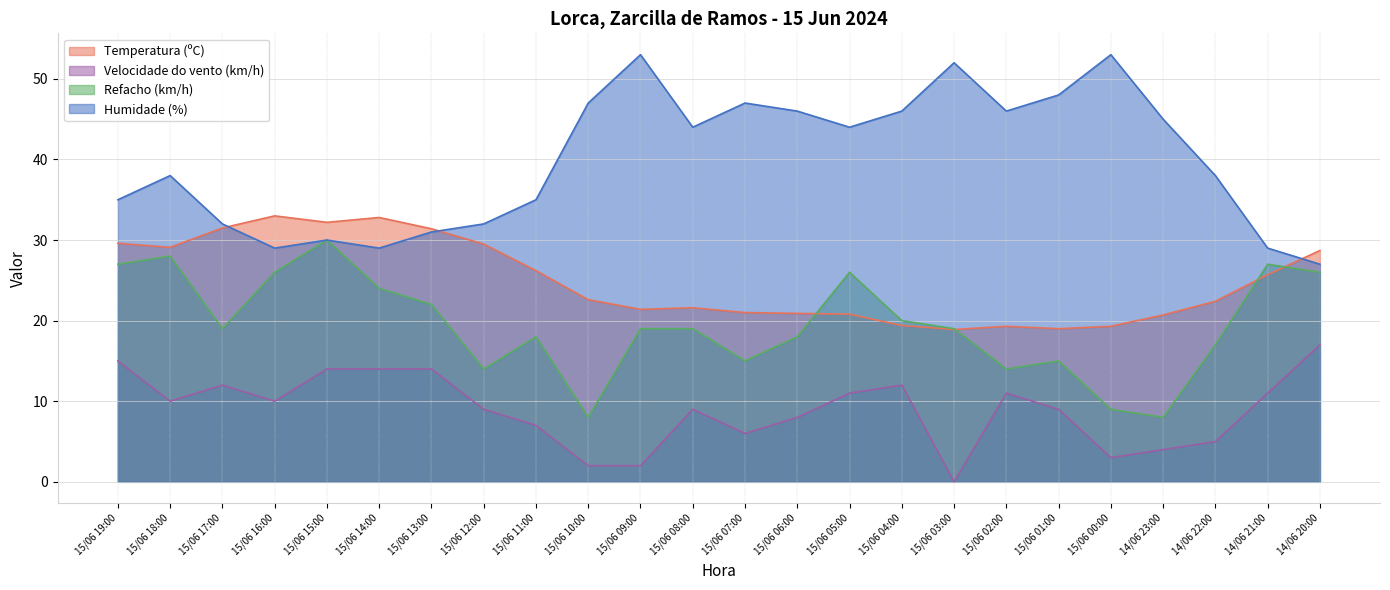

Where does the Temperatura (ºC) series first go above 22?

15/06 19:00